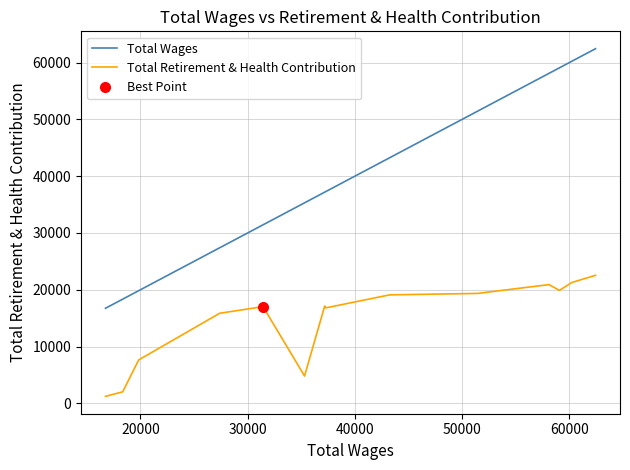

What is the average value of the Total Retirement & Health Contribution series?

14683